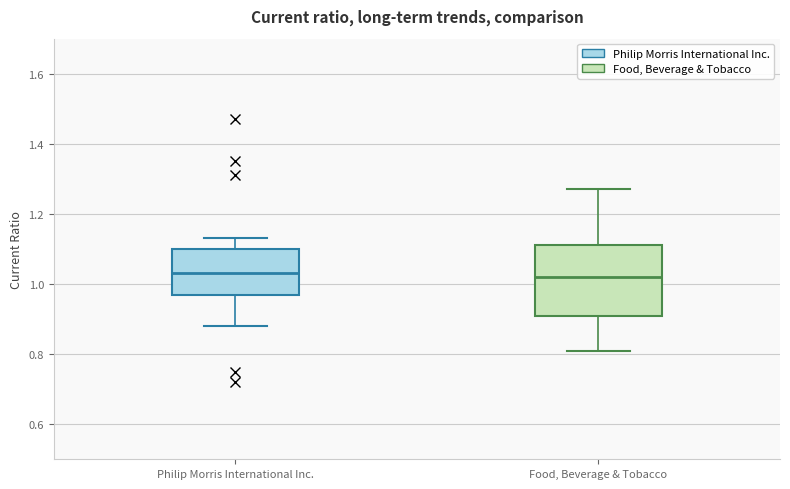

Where does the median line of the box for Philip Morris International Inc. sit on the y-axis? The values are not printed on the chart, so give them approximately, as read against the axis.

1.04